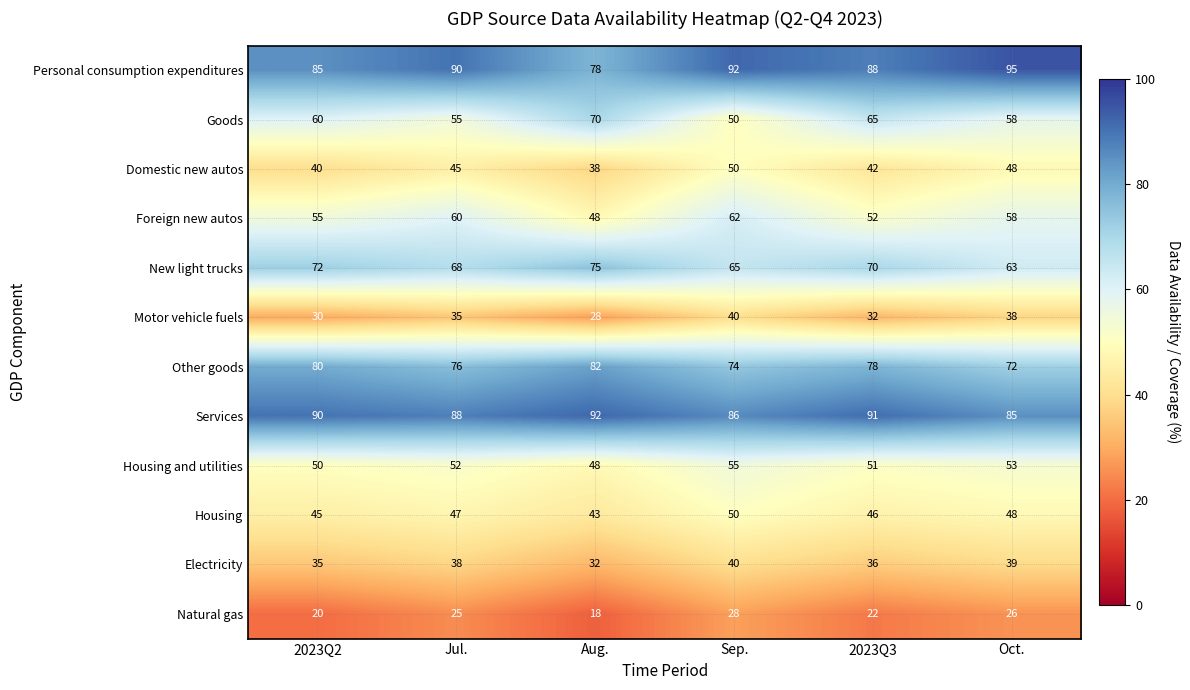

At Jul., list the series in order from smallest to largest.

Natural gas, Motor vehicle fuels, Electricity, Domestic new autos, Housing, Housing and utilities, Goods, Foreign new autos, New light trucks, Other goods, Services, Personal consumption expenditures